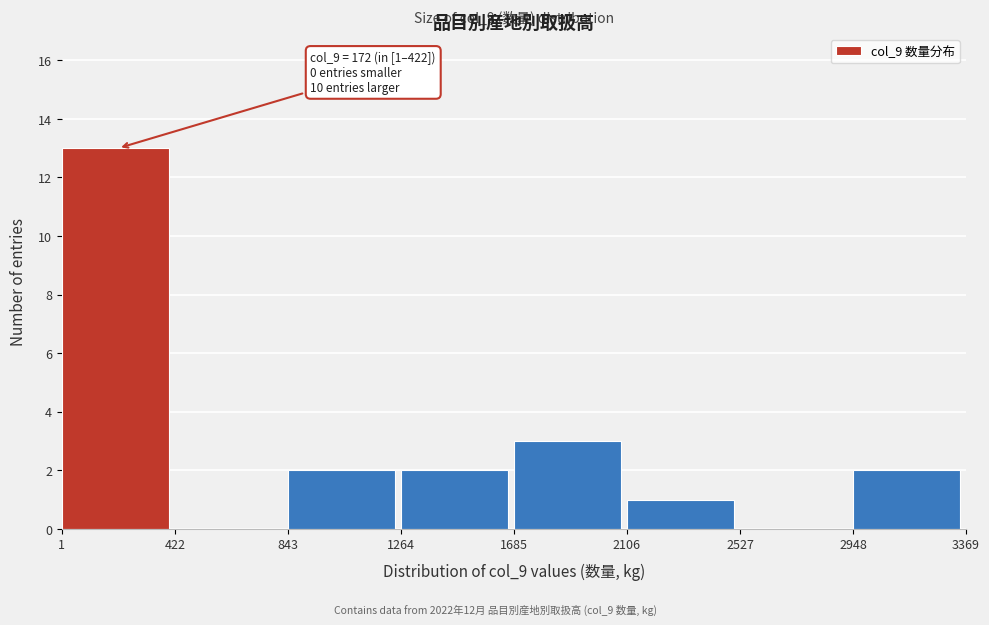

Over which range of the x-axis is the bar tallest?

1 to 422